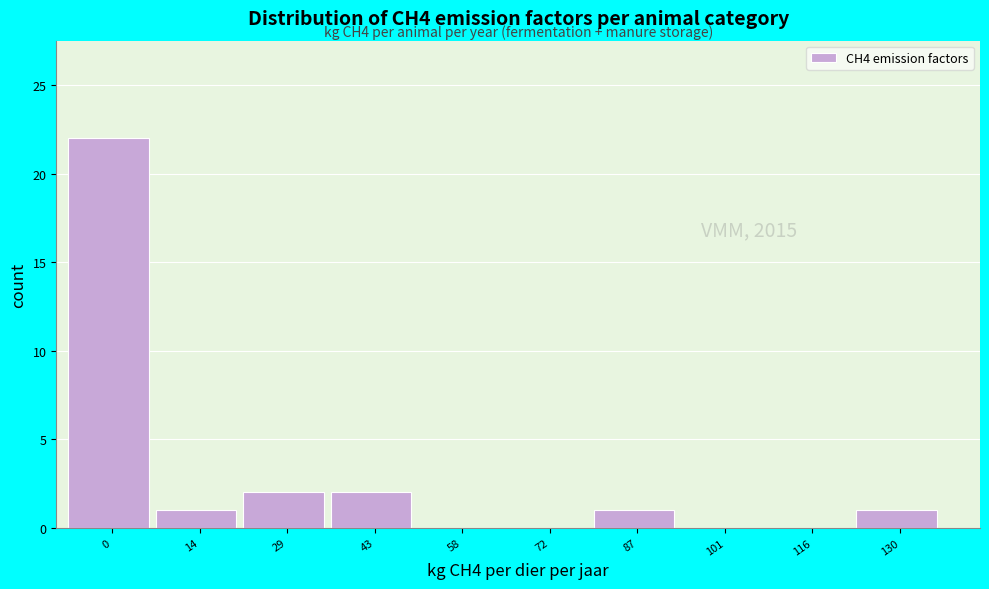

Reading left to right, what are all the values shown in this chart?

0=22	14=1	29=2	43=2	58=0	72=0	87=1	101=0	116=0	130=1